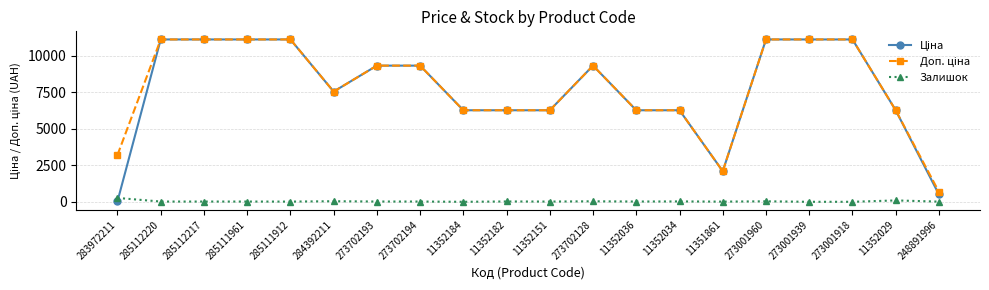

What is the label of the 2nd point from the left?

285112220